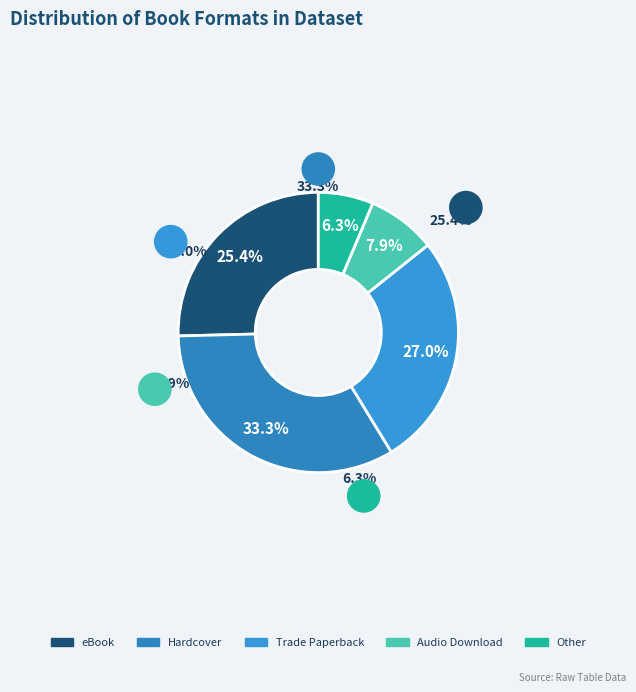

Count the number of slices in the pie.

5